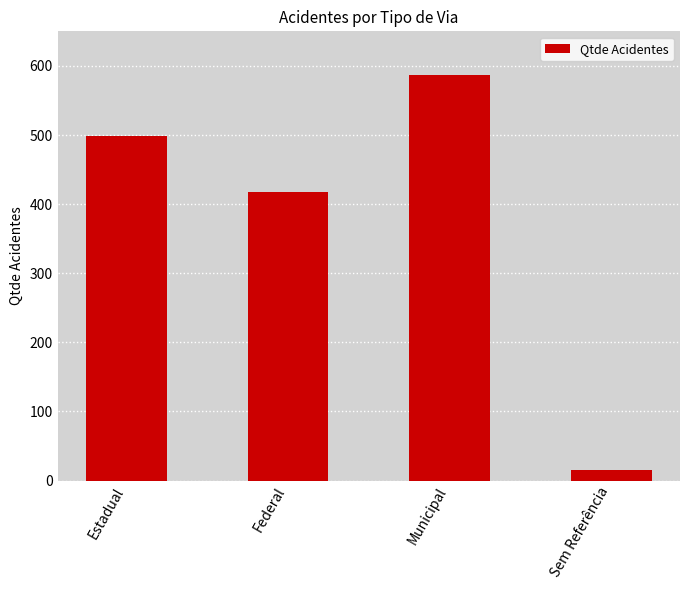

The value at Federal is 418. True or false?

True